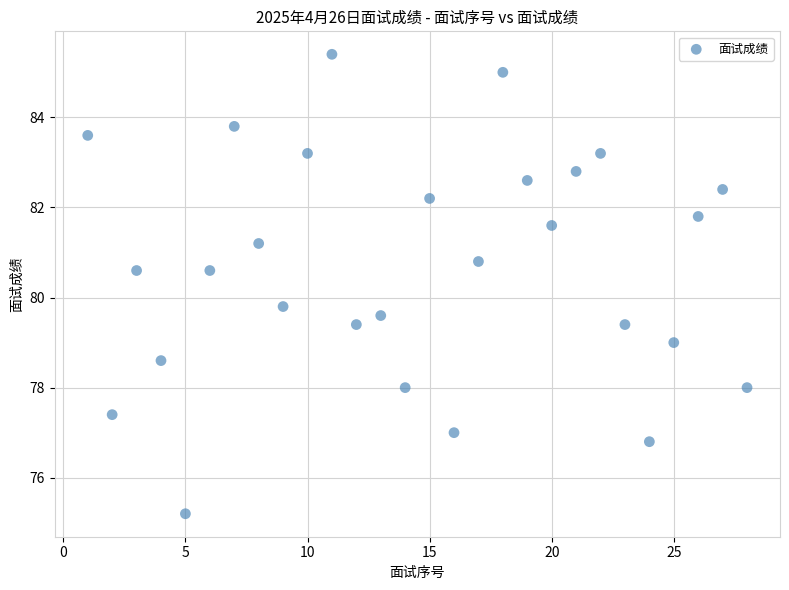

What Y value in the scatter plot is closest to 80?

79.8